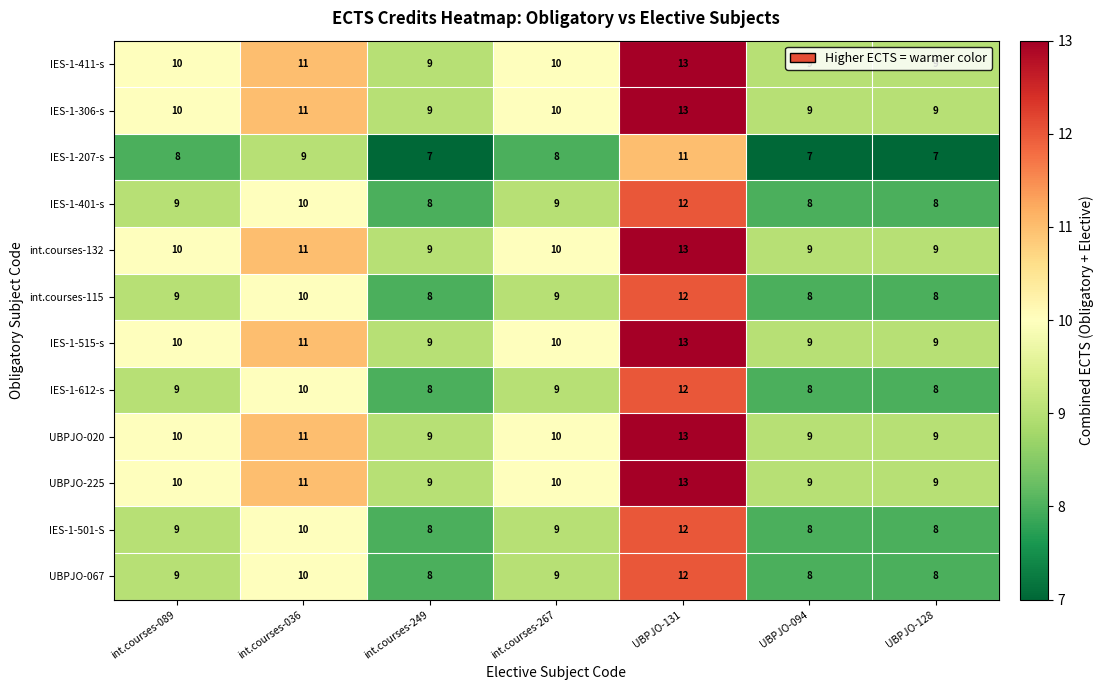

Where is IES-1-501-S nearest to the value 10?

int.courses-036